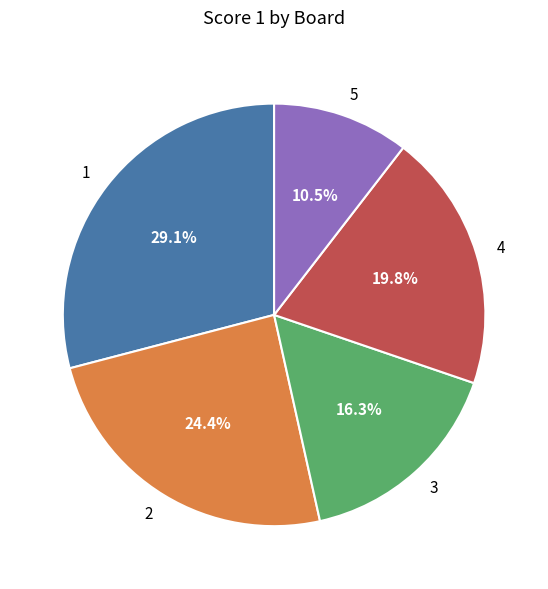

Rank the categories by value from lowest to highest.

5, 3, 4, 2, 1